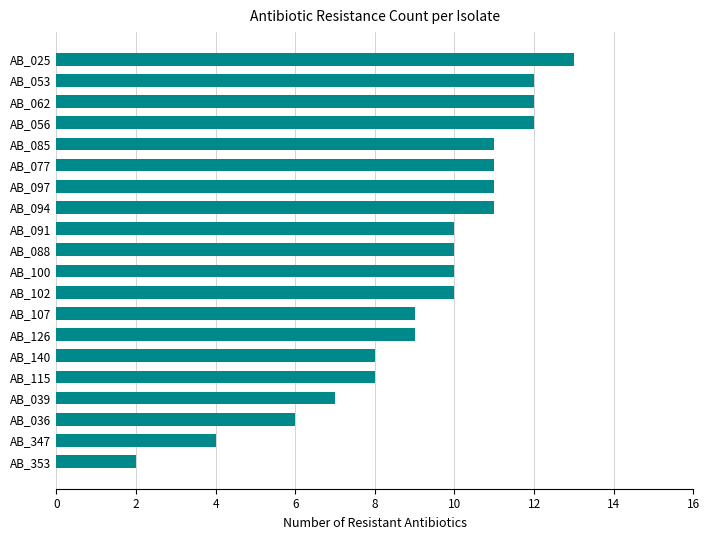

What is the label of the 8th bar from the top?

AB_094